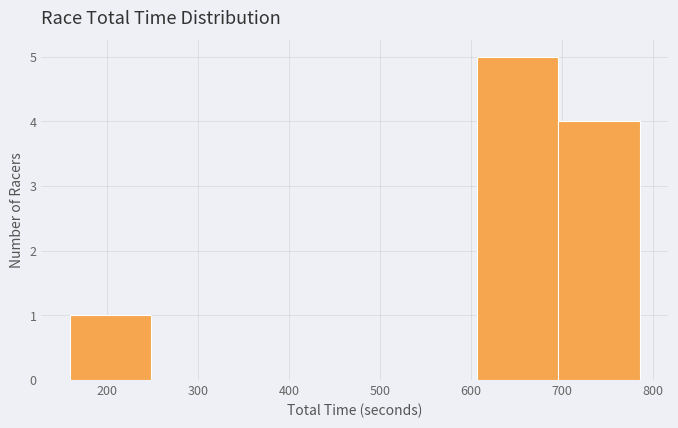

Reading left to right, transcribe this chart: for each bar, give the range it covers on the x-axis and its height. Neither the bar edges nor the heights are printed on the chart, so give them approximately, as read against the axes.

160 to 250: 1
250 to 340: 0
340 to 430: 0
430 to 520: 0
520 to 610: 0
610 to 700: 5
700 to 790: 4